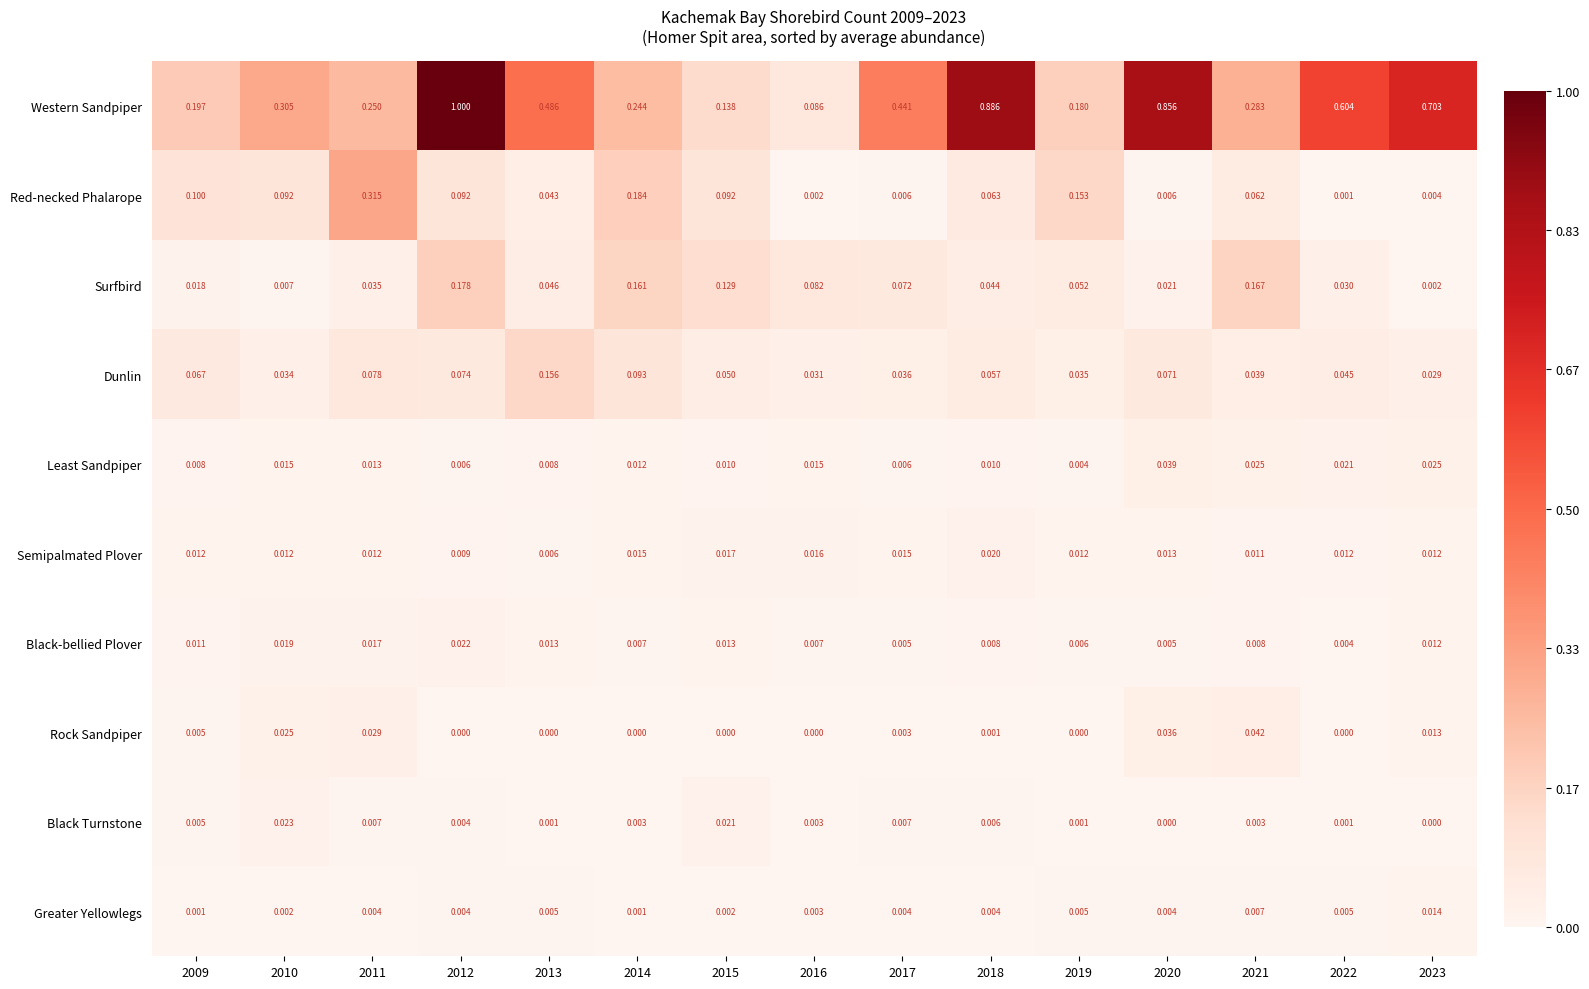

Is the value of Dunlin at 2009 greater than the value of Black Turnstone at 2017?

Yes